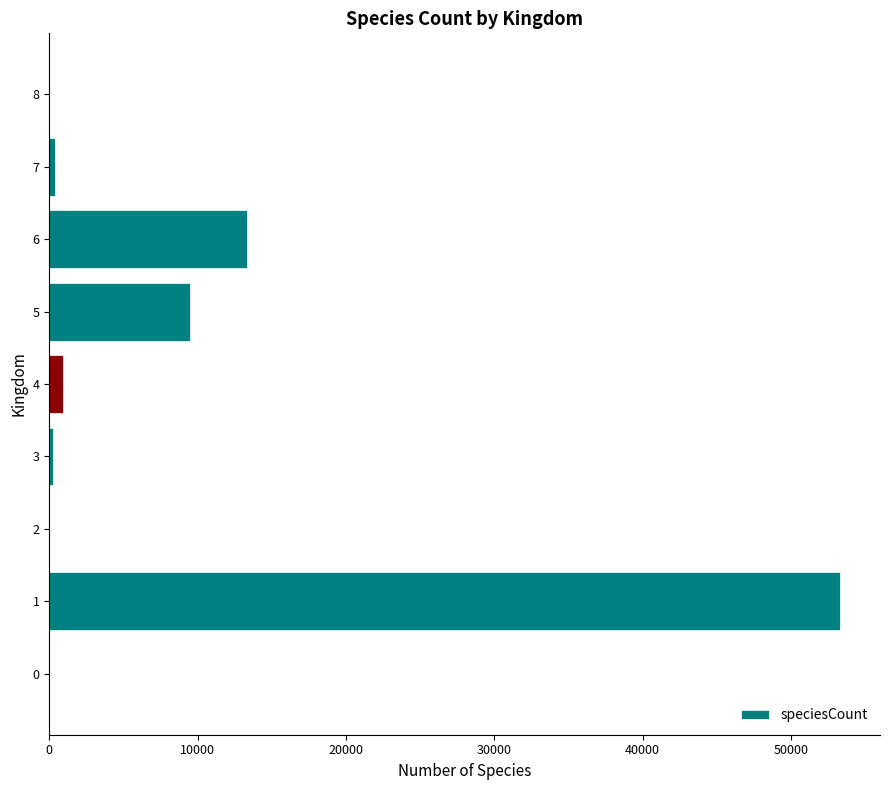

Is it true that the value at 5 is 3018?

False